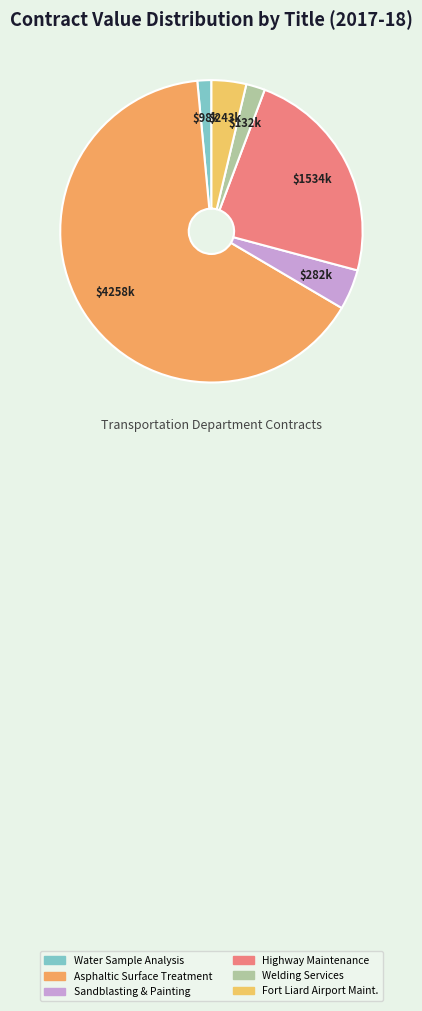

Count the number of slices in the pie.

6